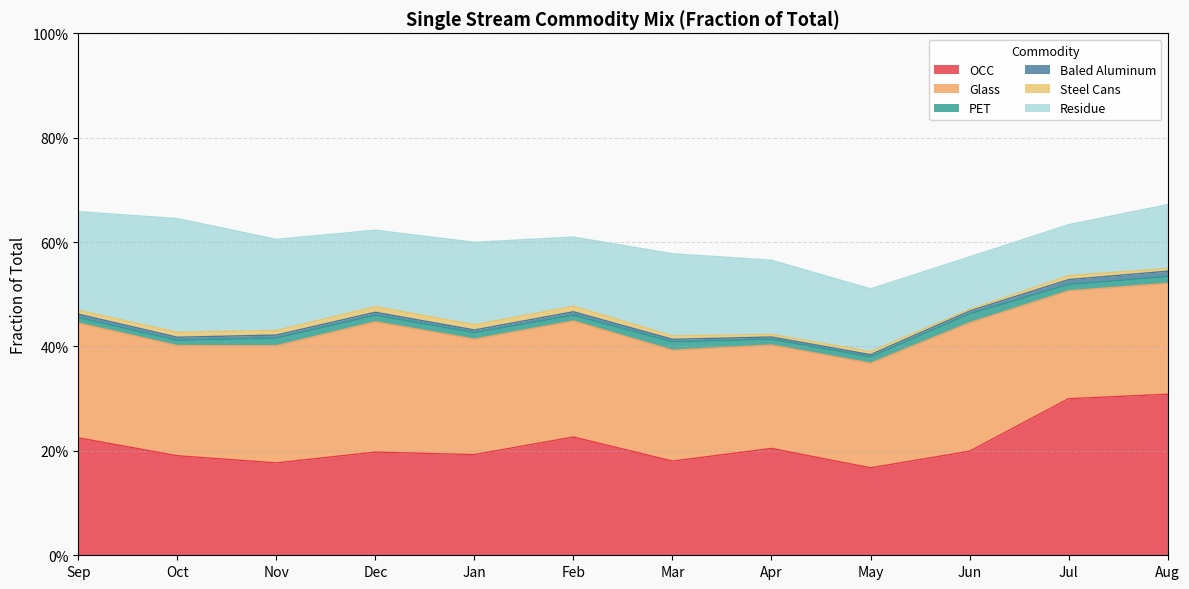

The Steel Cans series shows 0.0 at Apr. True or false?

False